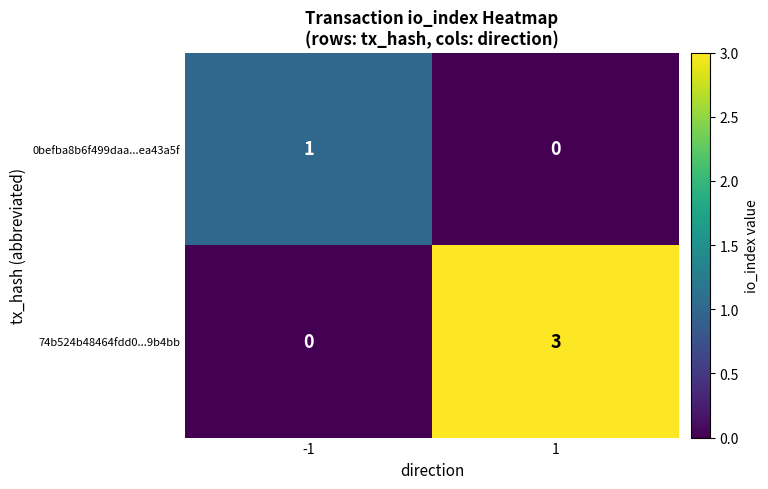

What is the maximum value shown in the chart?

3